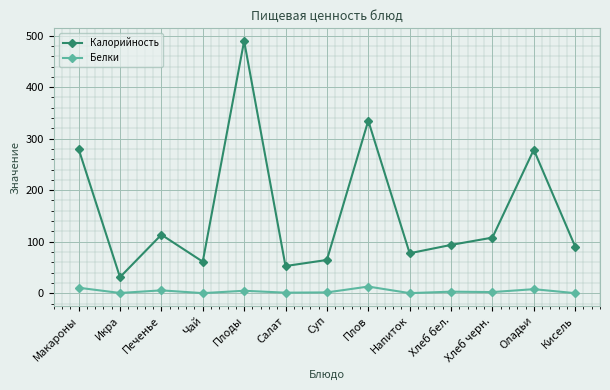

What is the difference between the maximum and minimum values in the Белки series?

12.8